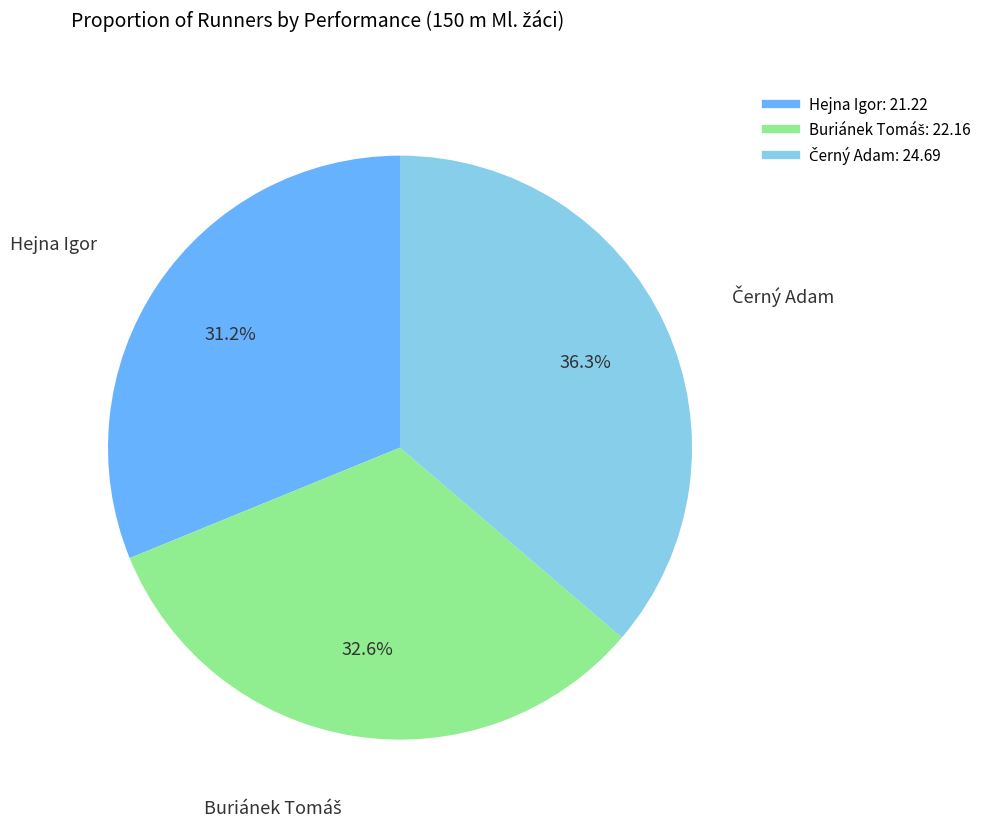

Which category has the smallest portion of the pie?

Hejna Igor